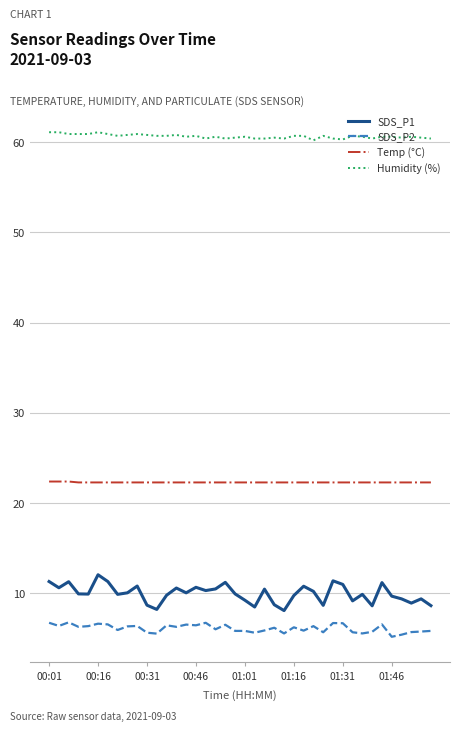

True or false: Temp (°C) and SDS_P2 intersect in this chart.

False